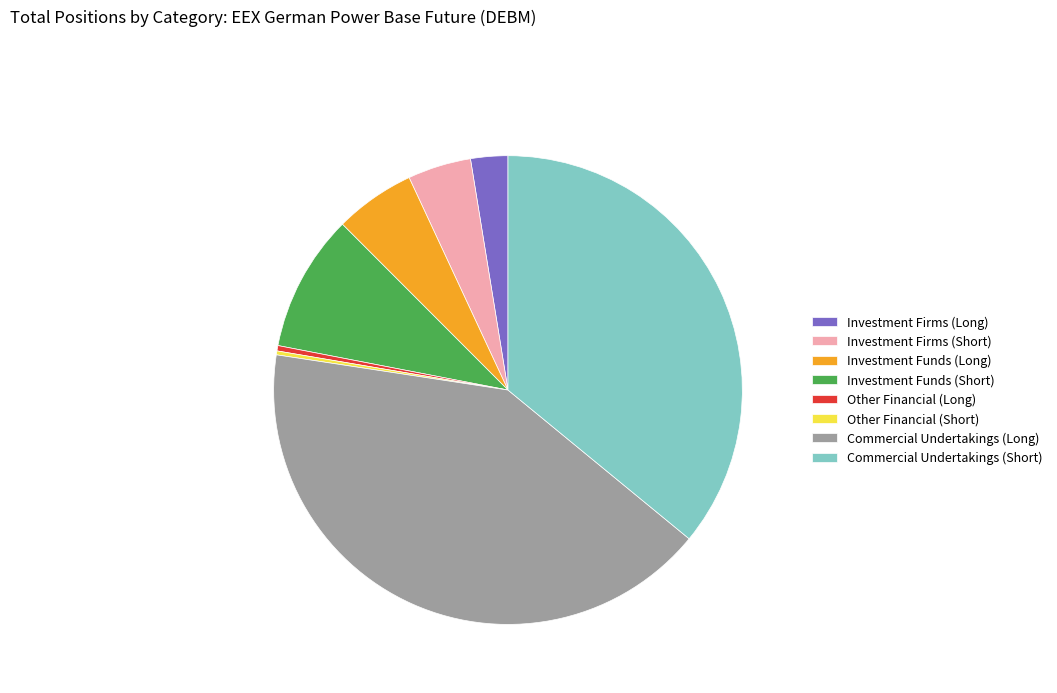

True or false: Commercial Undertakings (Short) accounts for 30% of the total.

False